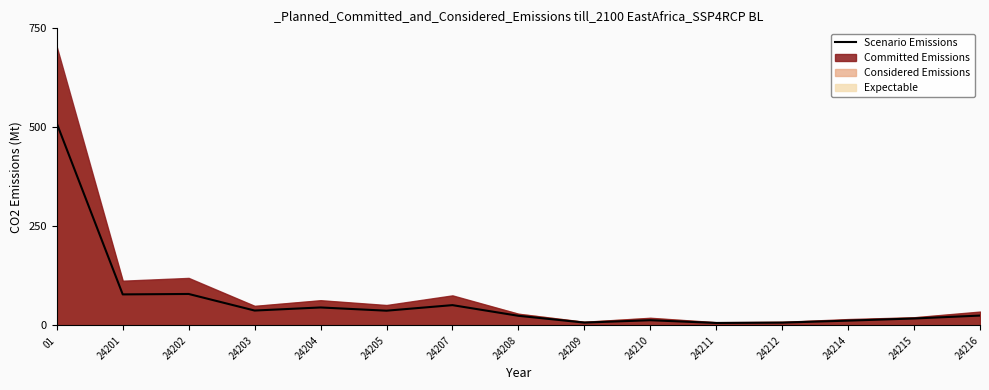

Reading left to right, extract all data points from this chart.

510.0	78.2	79.3	37.5	45.2	37.1	51.1	24.2	7.0	13.0	6.1	7.0	12.0	17.4	24.8